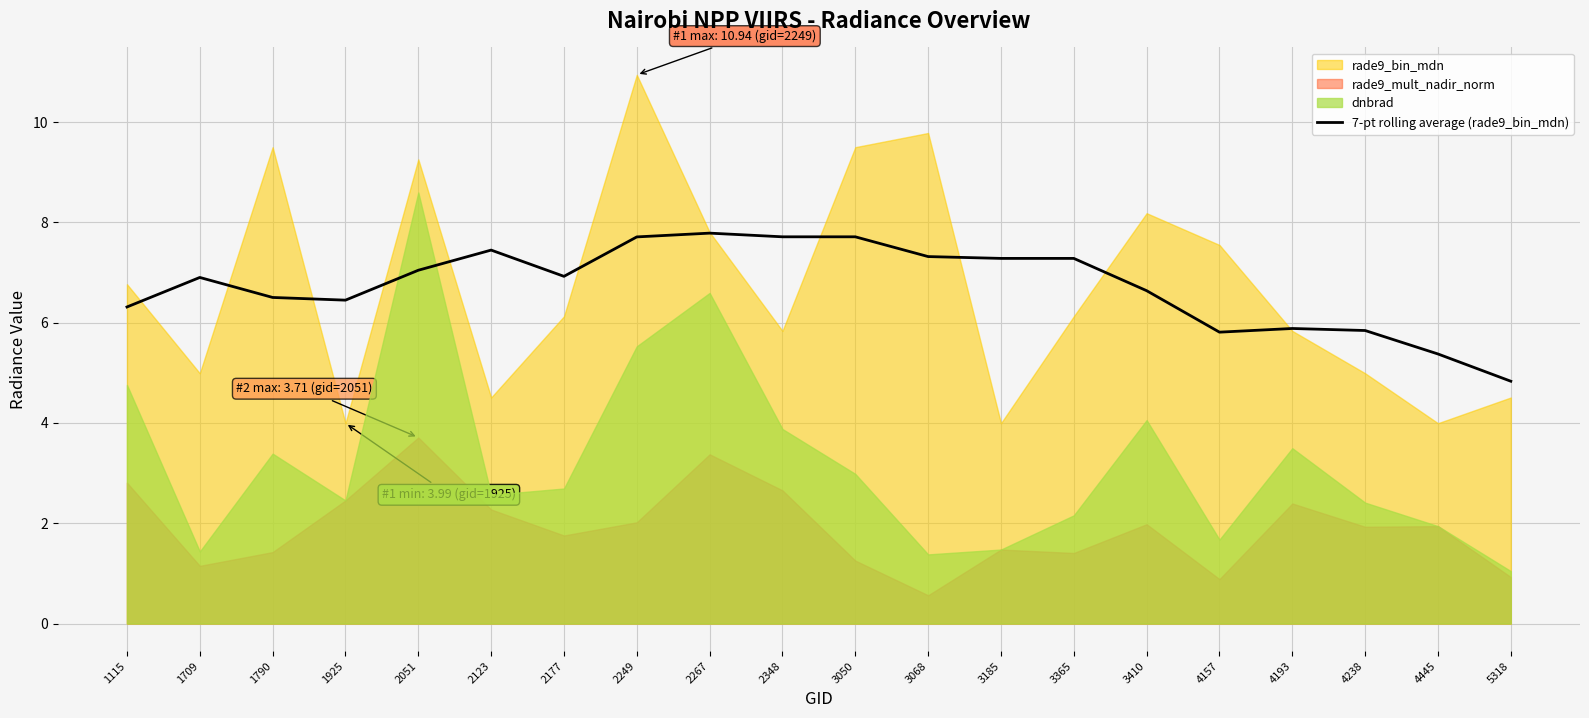

What is the minimum value for 7-pt rolling average (rade9_bin_mdn)?

4.8